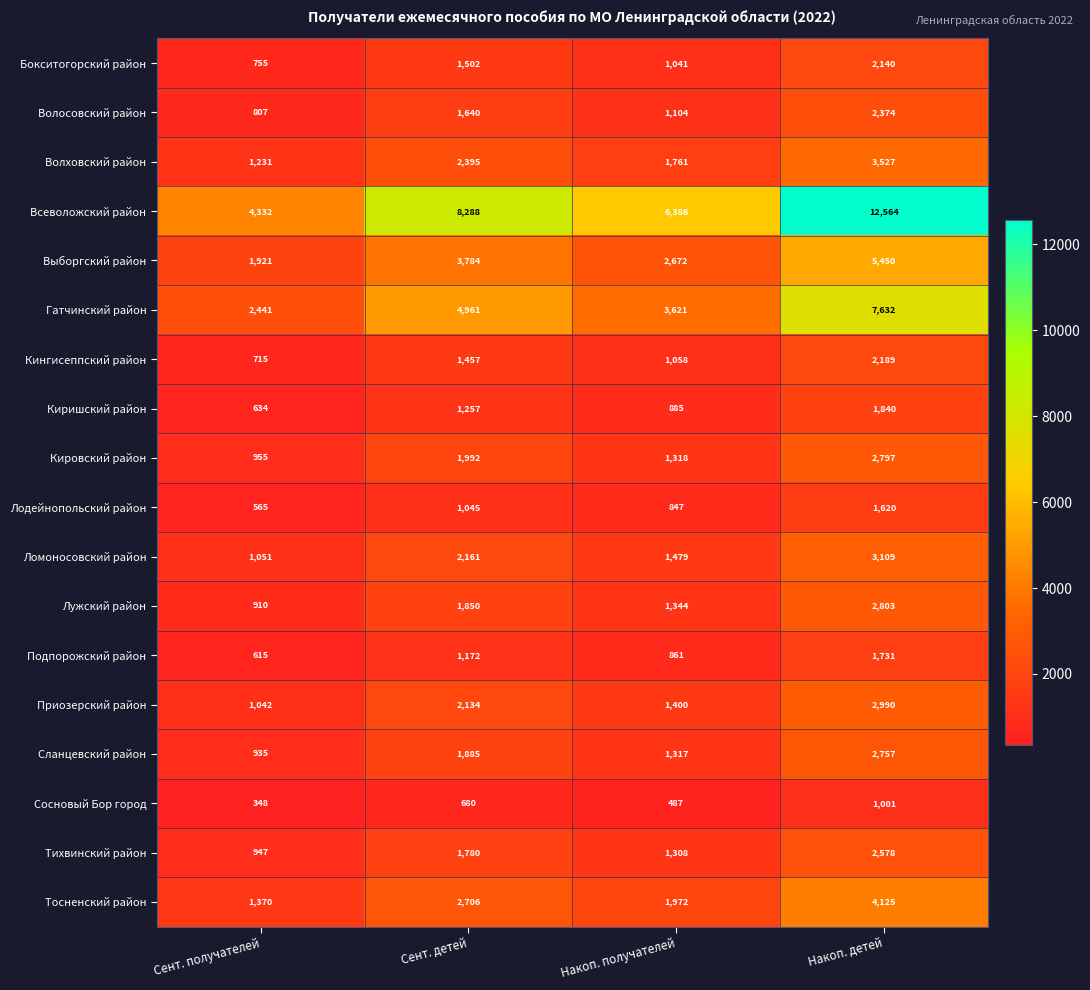

Count the number of data series in this chart.

18